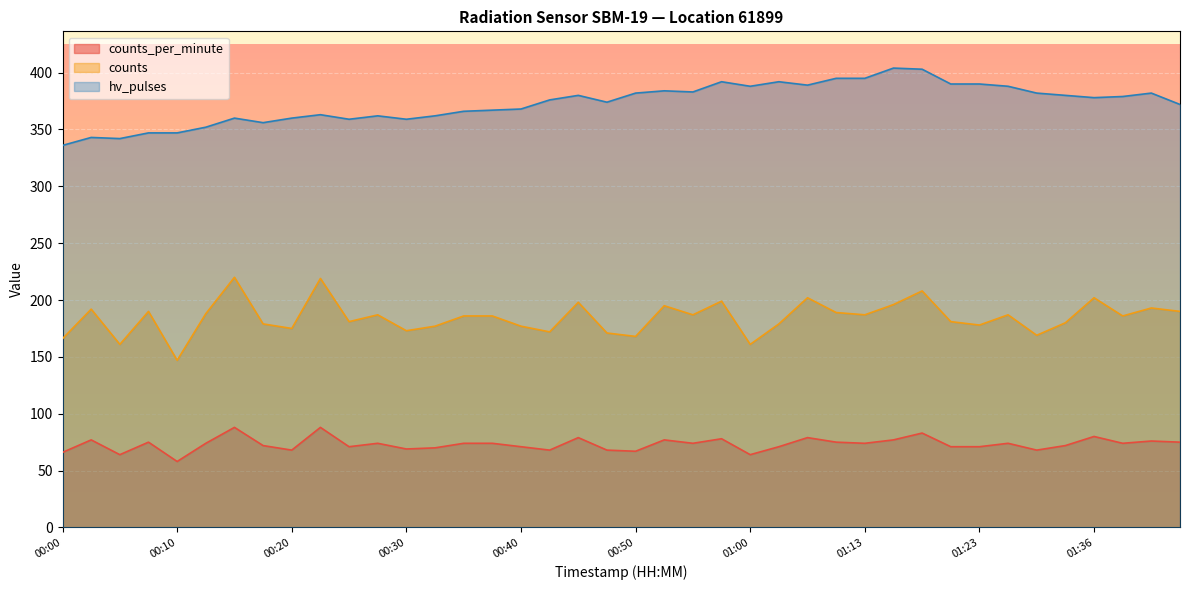

What position from the right is 00:53?

19